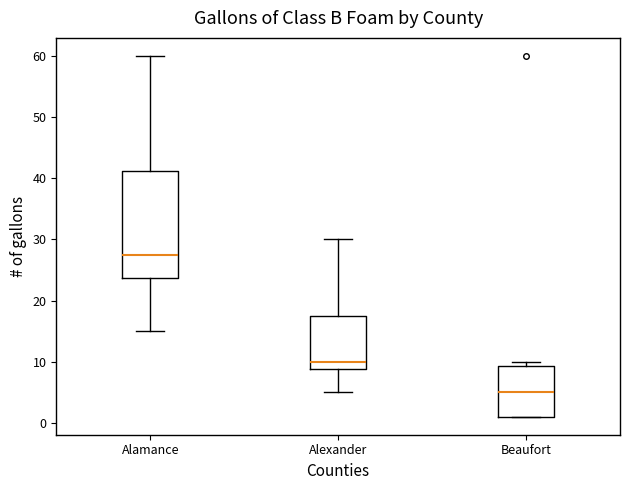

Which box has the lowest median line?

Beaufort